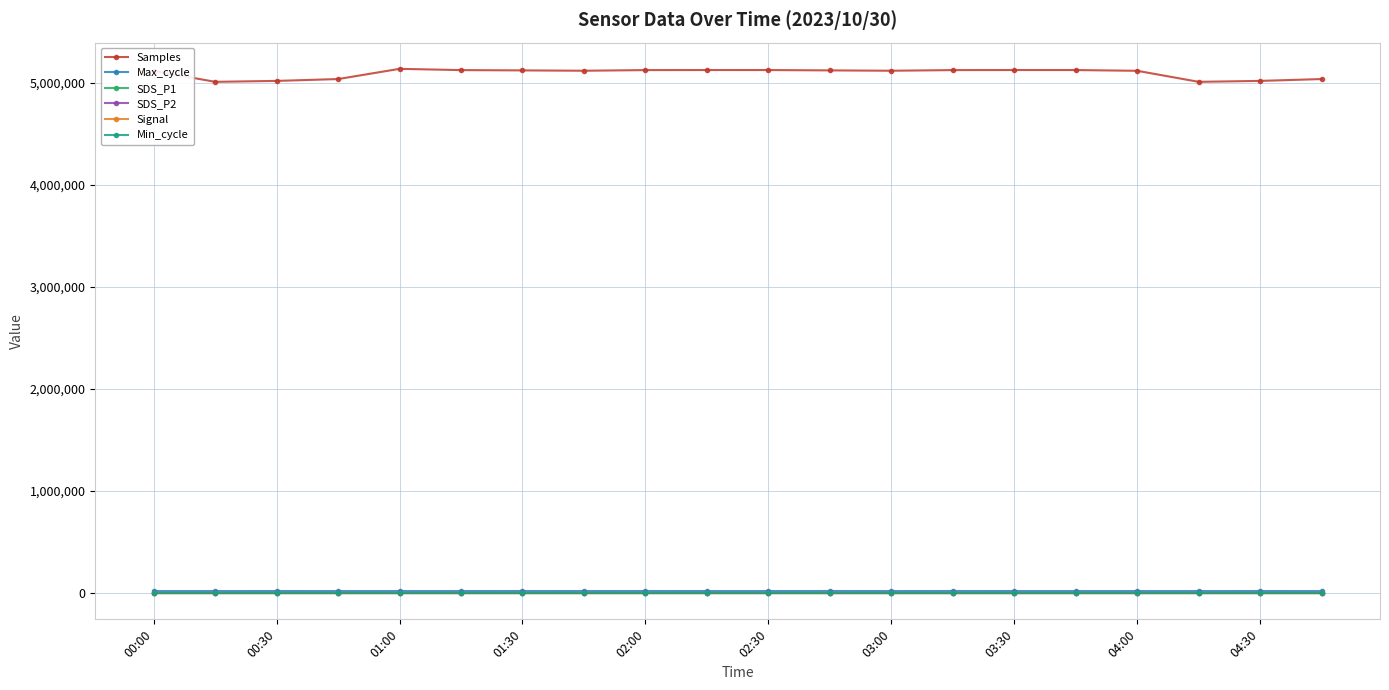

How many interior local valleys does the Signal series have?

2